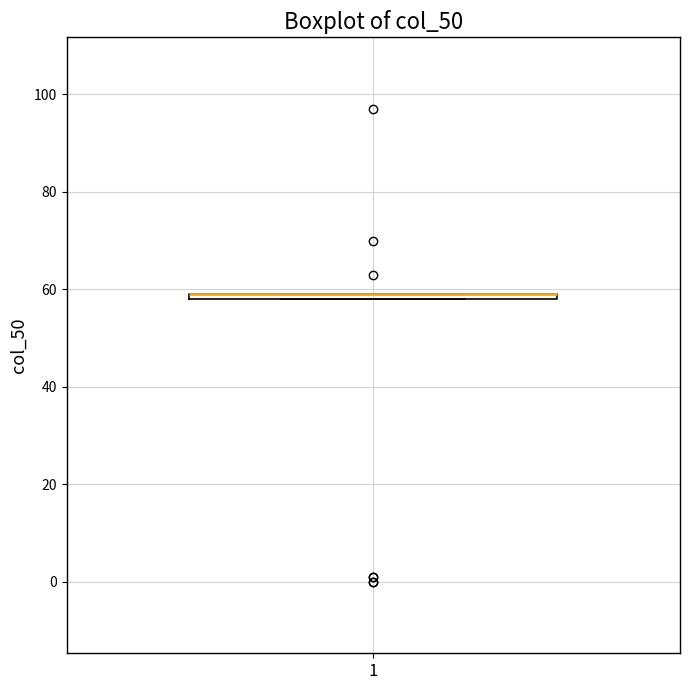

Where is the upper edge of the box at x = 1 on the y-axis? The values are not printed on the chart, so give them approximately, as read against the axis.

60